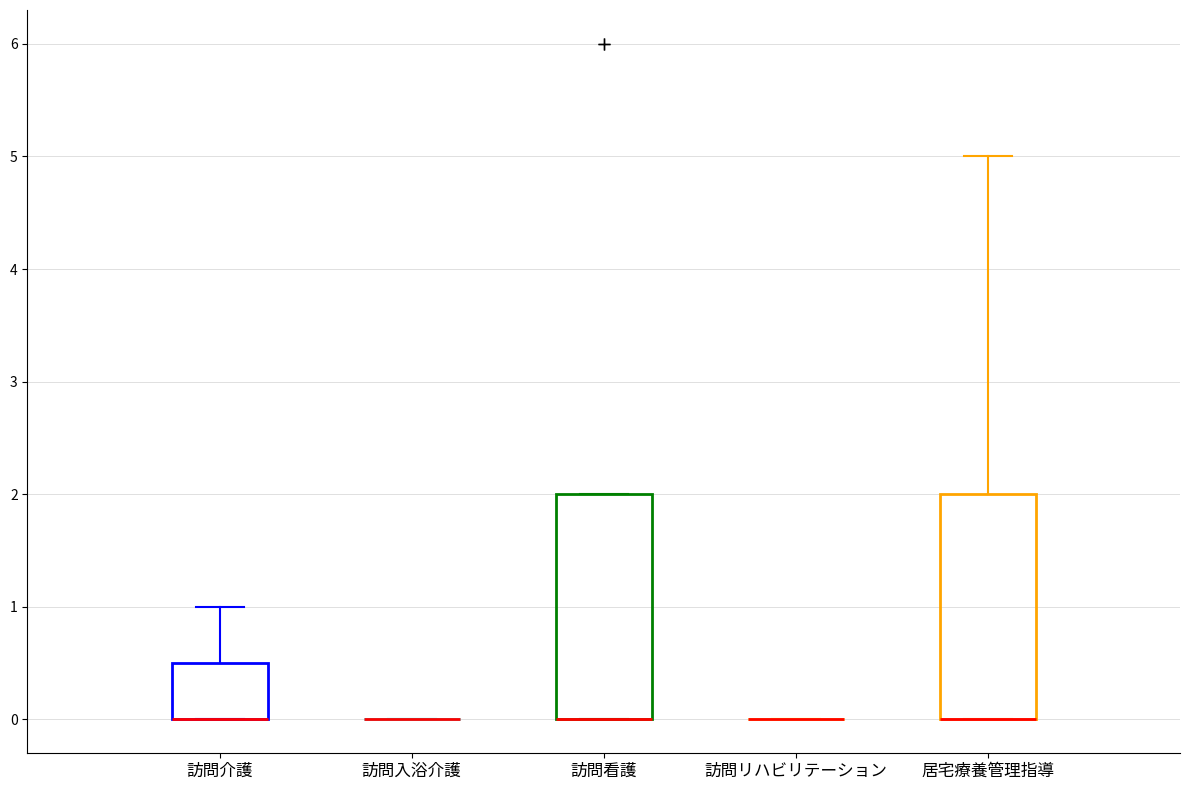

Reading left to right, transcribe this box plot: for each box, give where its median line is, the range the box spans, and where its two whiskers end, as read against the y-axis. The values are not printed on the chart, so give them approximately, as read against the axis.

訪問介護: median 0.0 (drawn on the box's lower edge), box 0.0 to 0.5, whiskers 0.0 to 1.0
訪問入浴介護: box collapsed to a line at 0.0, whiskers 0.0 to 0.0
訪問看護: median 0.0 (drawn on the box's lower edge), box 0.0 to 2.0, whiskers 0.0 to 2.0
訪問リハビリテーション: box collapsed to a line at 0.0, whiskers 0.0 to 0.0
居宅療養管理指導: median 0.0 (drawn on the box's lower edge), box 0.0 to 2.0, whiskers 0.0 to 5.0